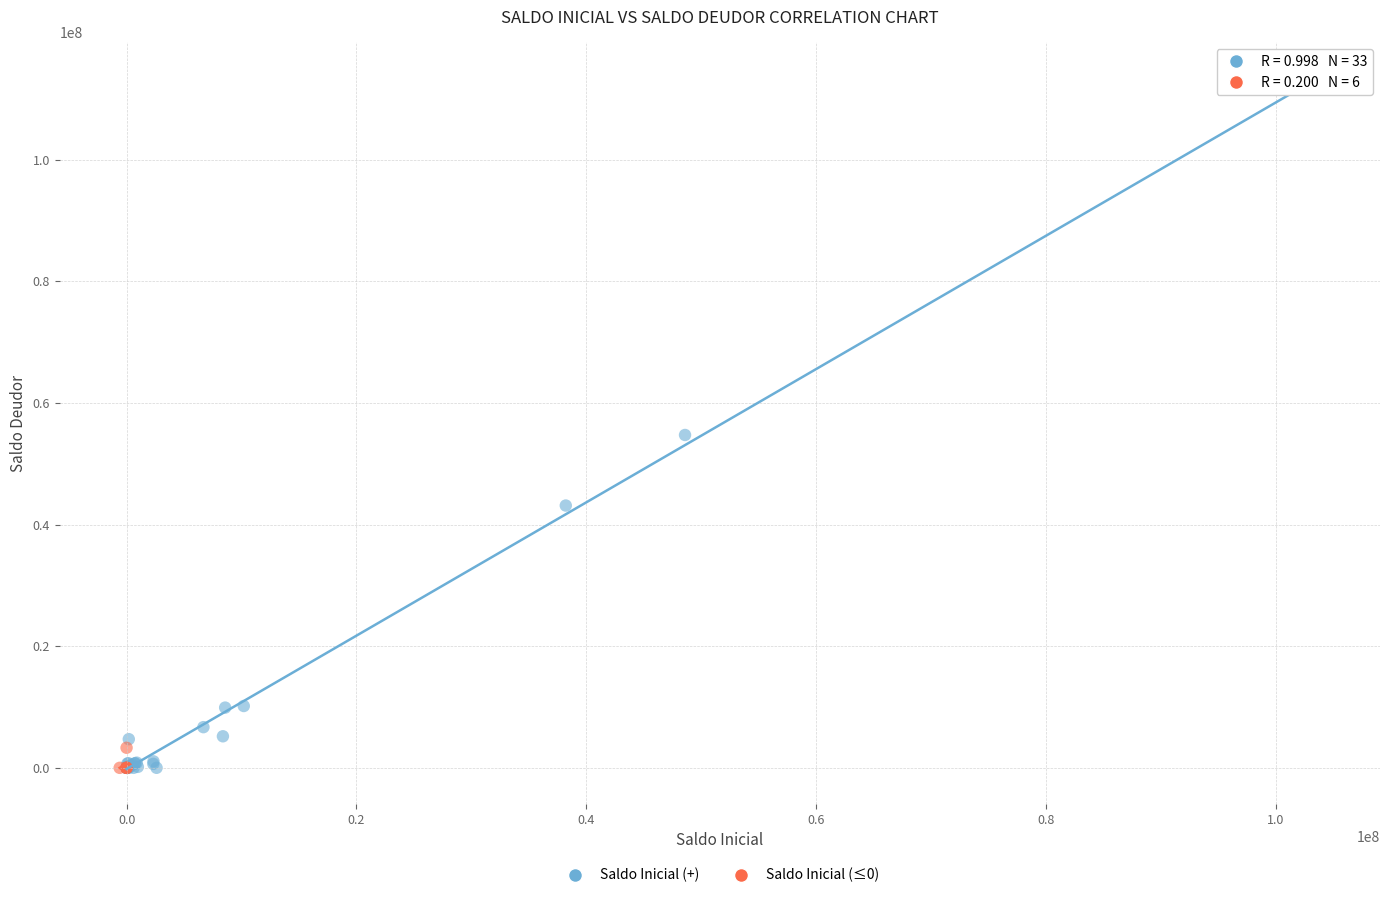

Which series has the widest spread of Y values?

Saldo Inicial (+)